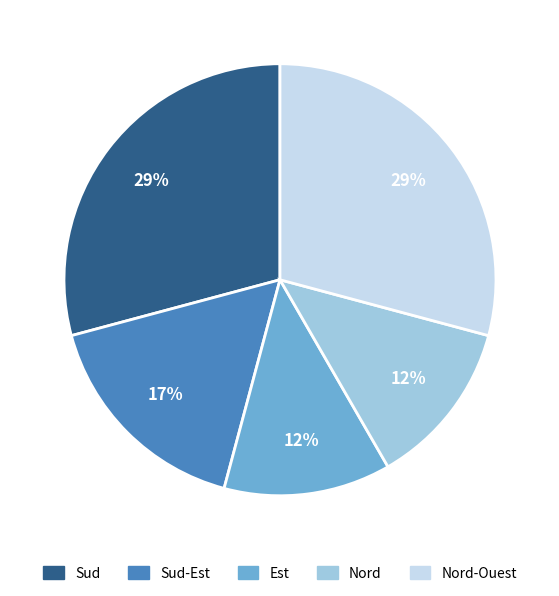

To the nearest percent, what is the average slice percentage?

20%